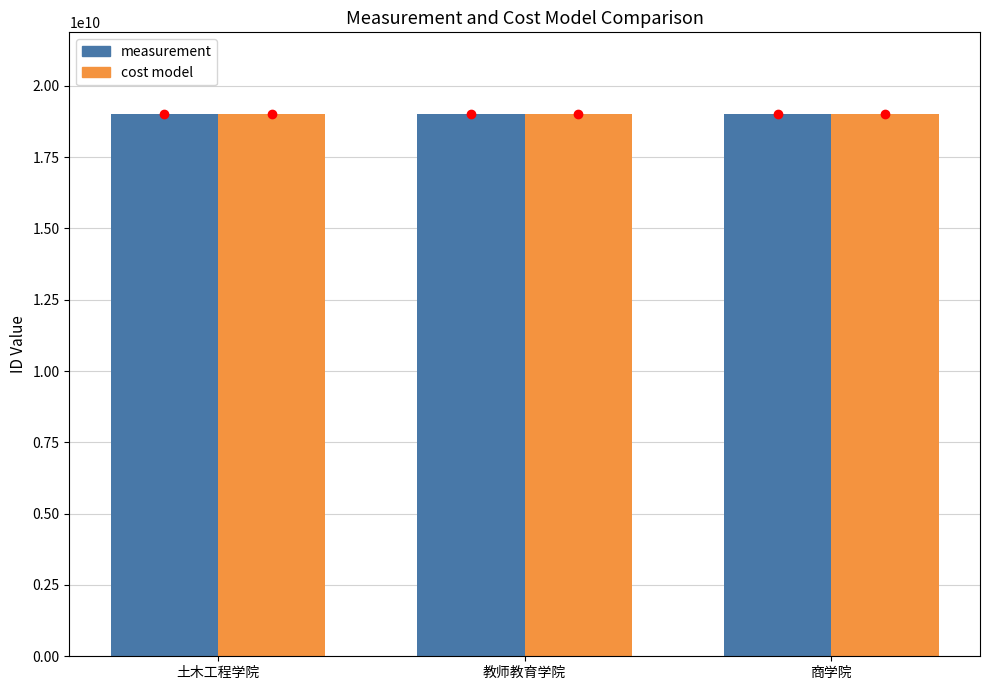

How many series are shown in this chart?

2